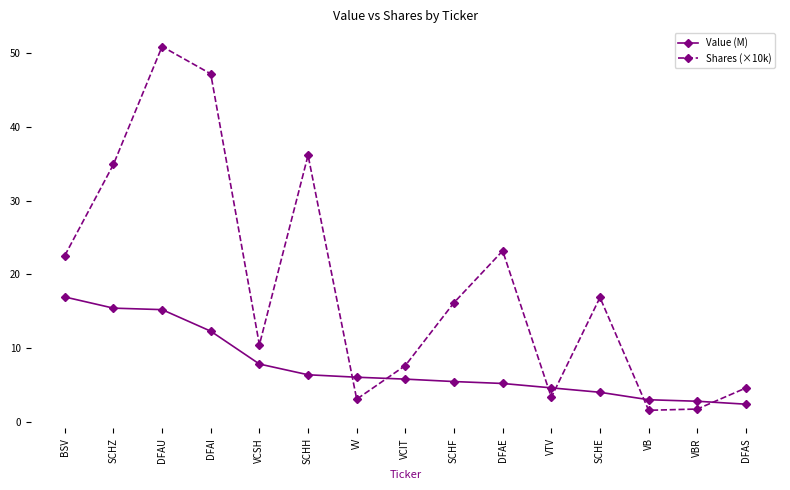

Which series has the widest spread of values?

Shares (×10k)